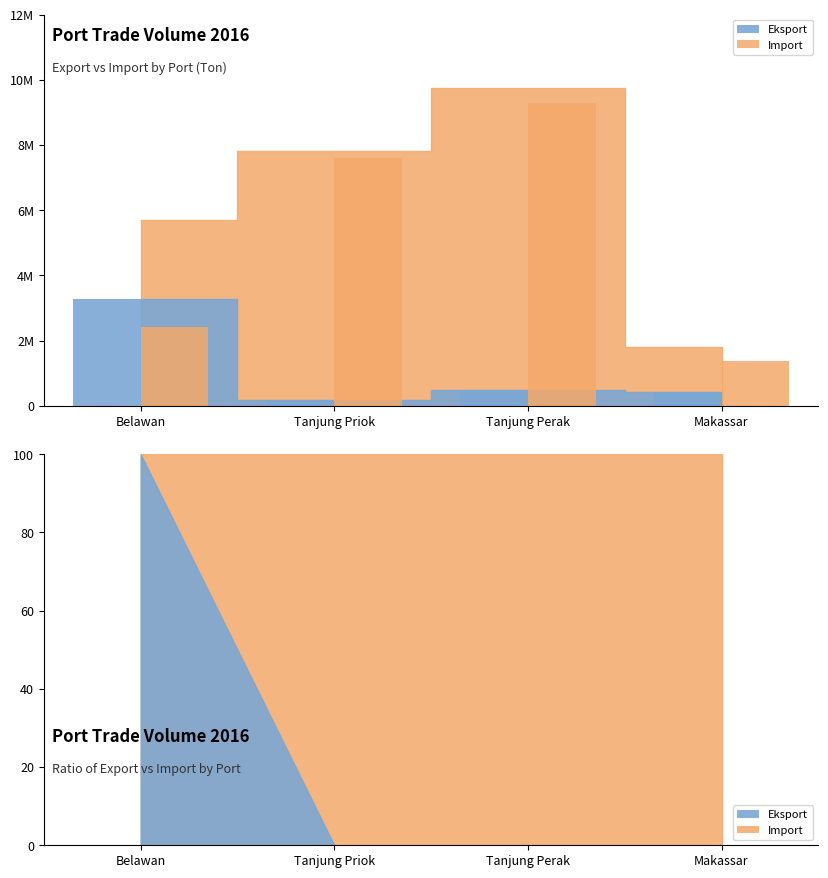

Which label corresponds to the smallest value in the chart?

Tanjung Priok